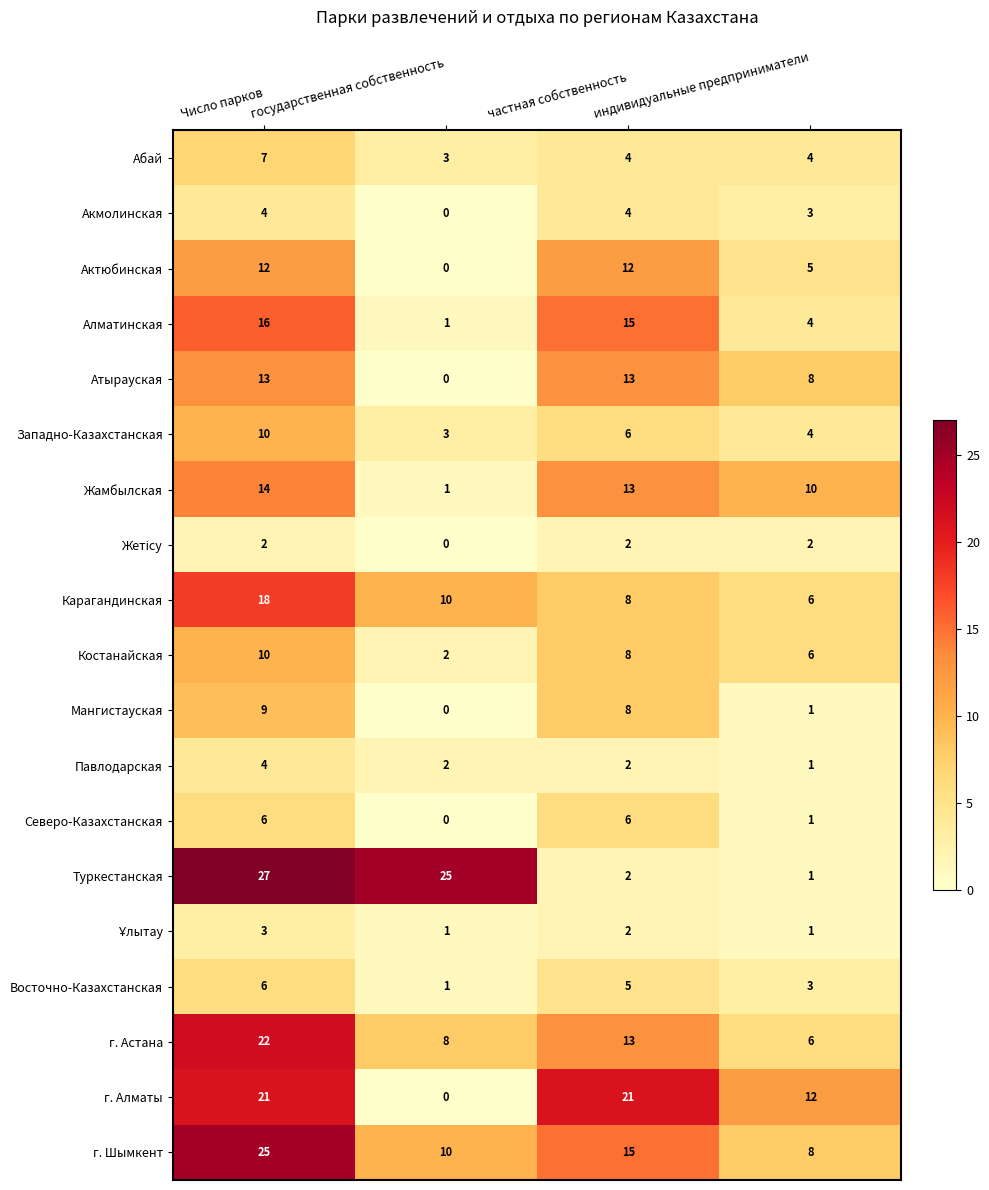

What is the difference between the maximum and minimum values in the Карагандинская series?

12